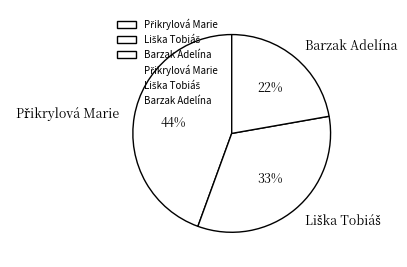

True or false: Barzak Adelína accounts for 22% of the total.

True